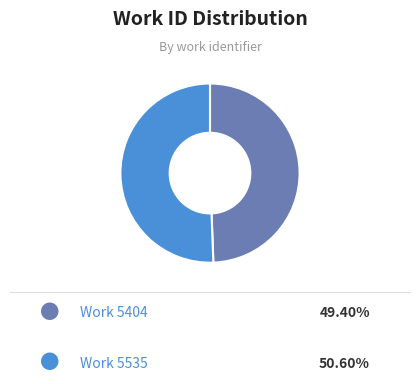

Is there a majority slice in this chart?

Yes